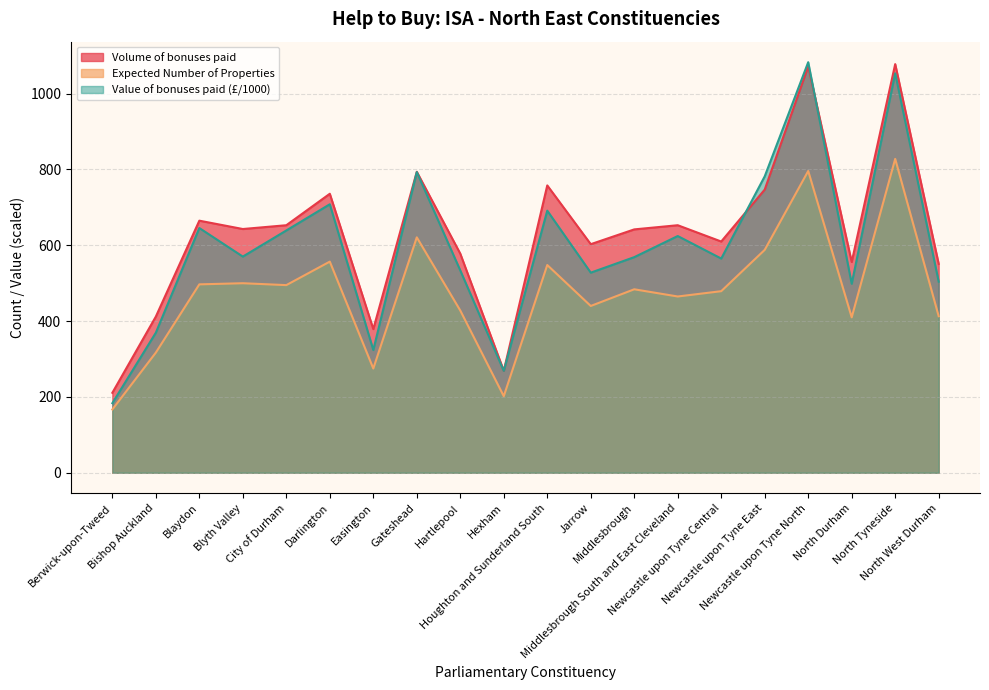

Is the value of Volume of bonuses paid at North Durham greater than the value of Value of bonuses paid at Jarrow?

Yes